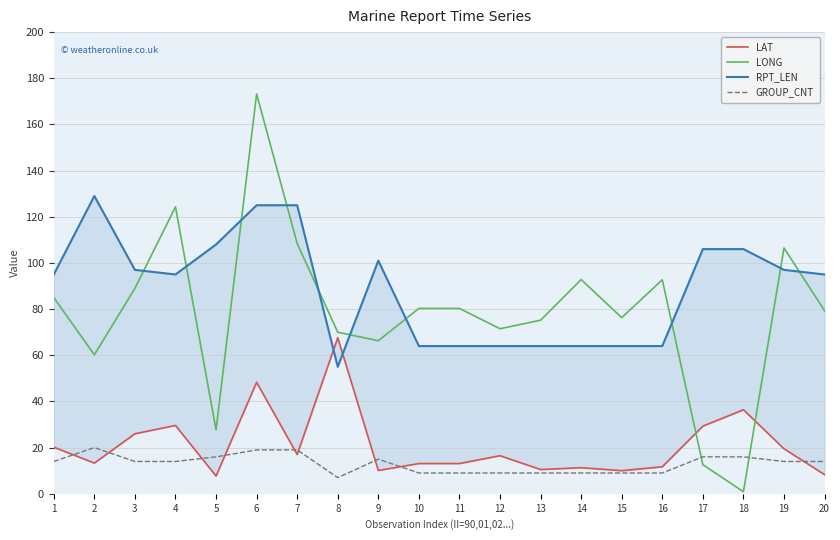

The LAT series shows 18.0 at 2. True or false?

False